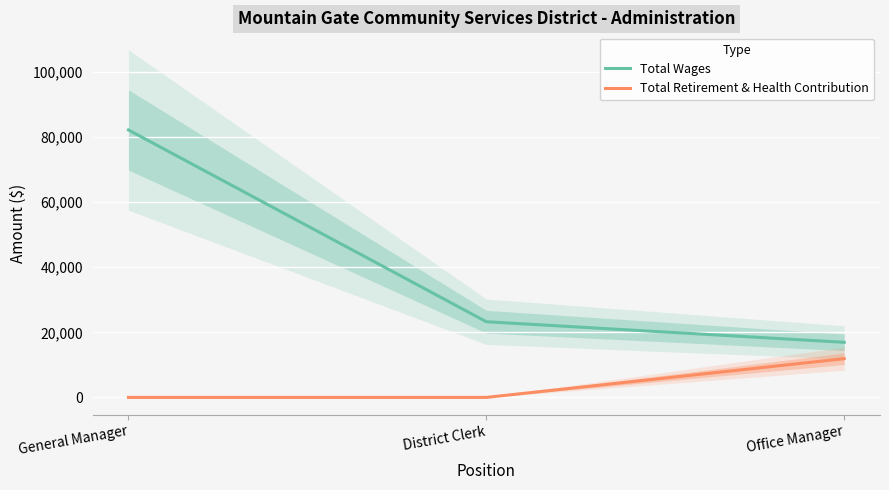

List the series in order of their peak value, highest first.

Total Wages, Total Retirement & Health Contribution